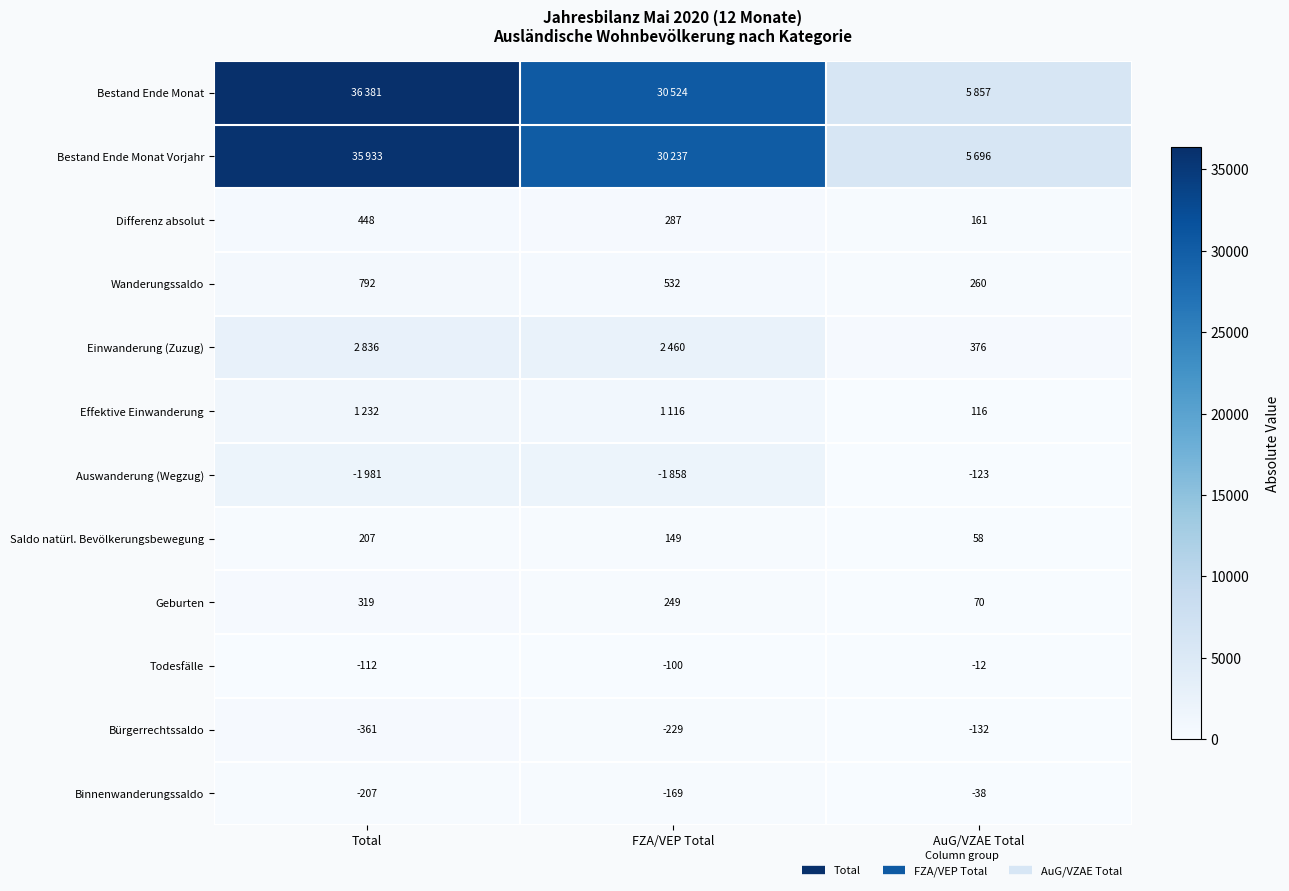

Which series changed the most between Total and FZA/VEP Total?

Bestand Ende Monat